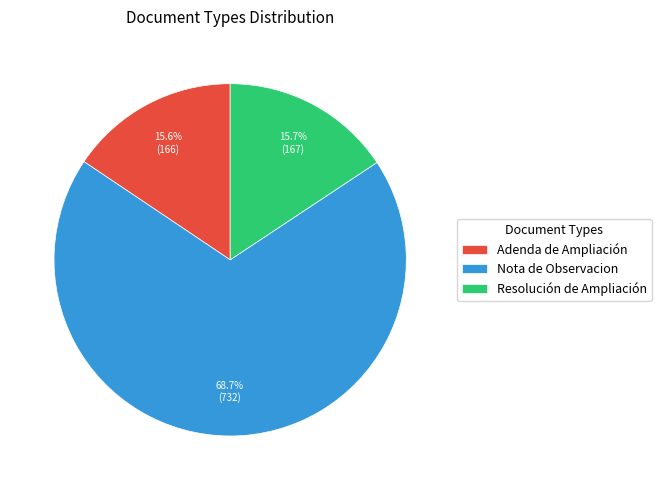

Is the sum of Resolución de Ampliación and Nota de Observacion greater than half?

Yes